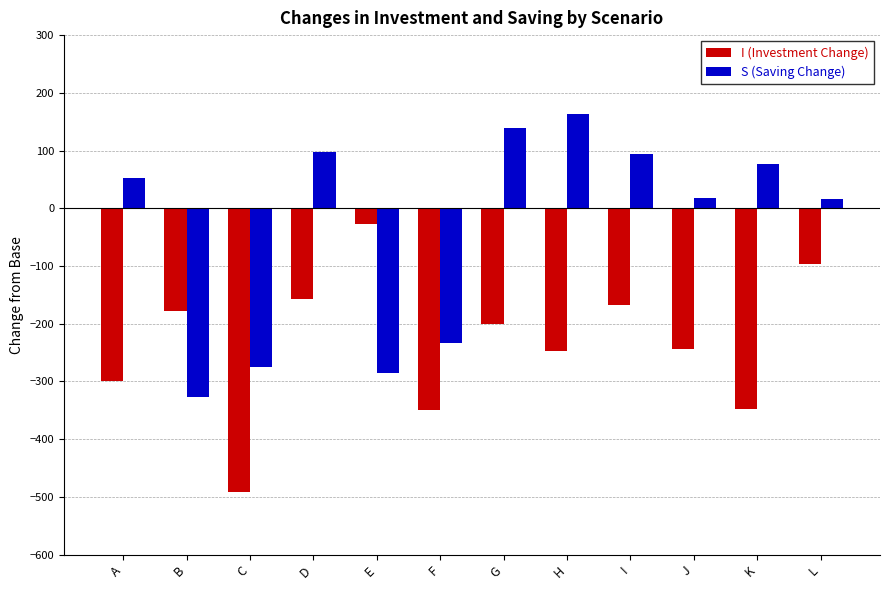

What is the sum of all S (Saving Change) values?

-465.4